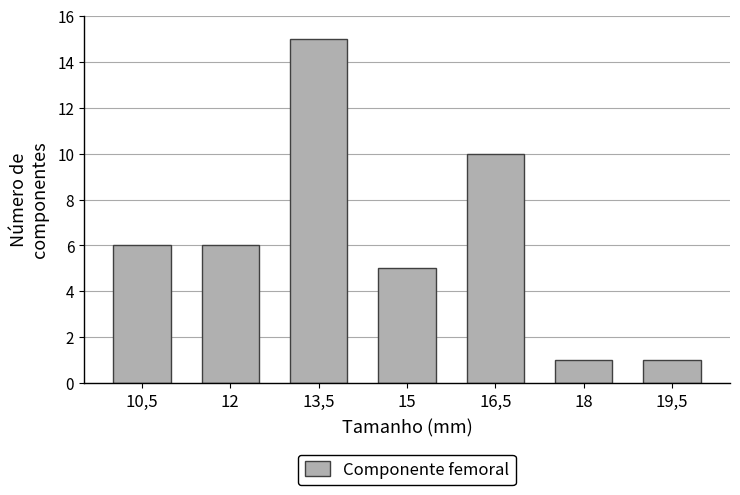

Reading left to right, transcribe all the data shown in this chart.

10,5=6	12=6	13,5=15	15=5	16,5=10	18=1	19,5=1